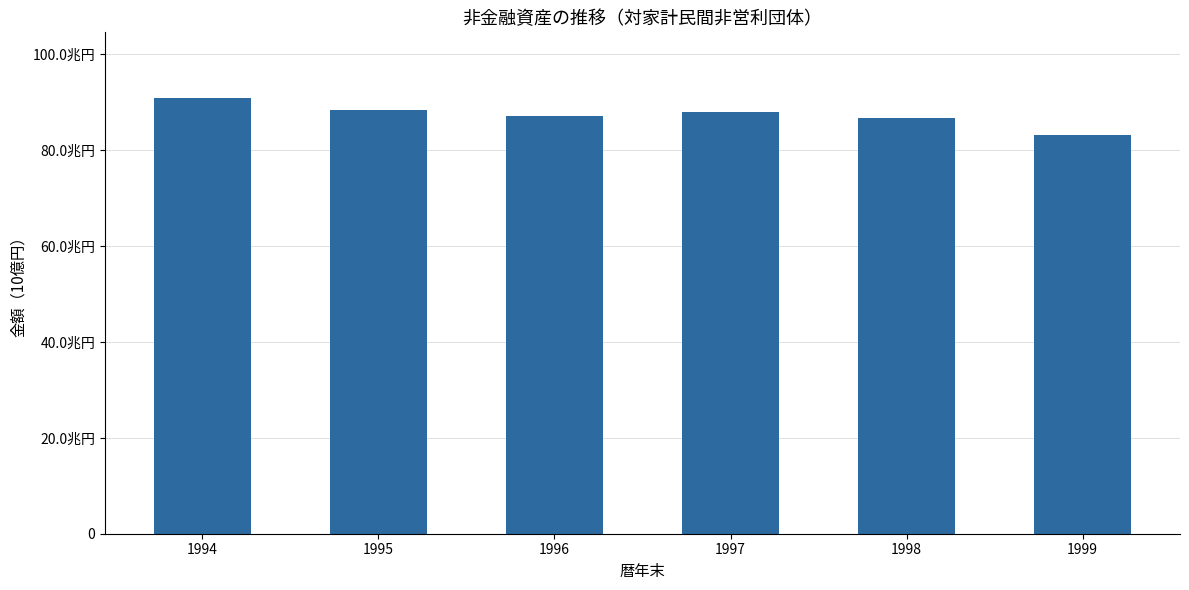

The value at 1998 is 86766.5. True or false?

True